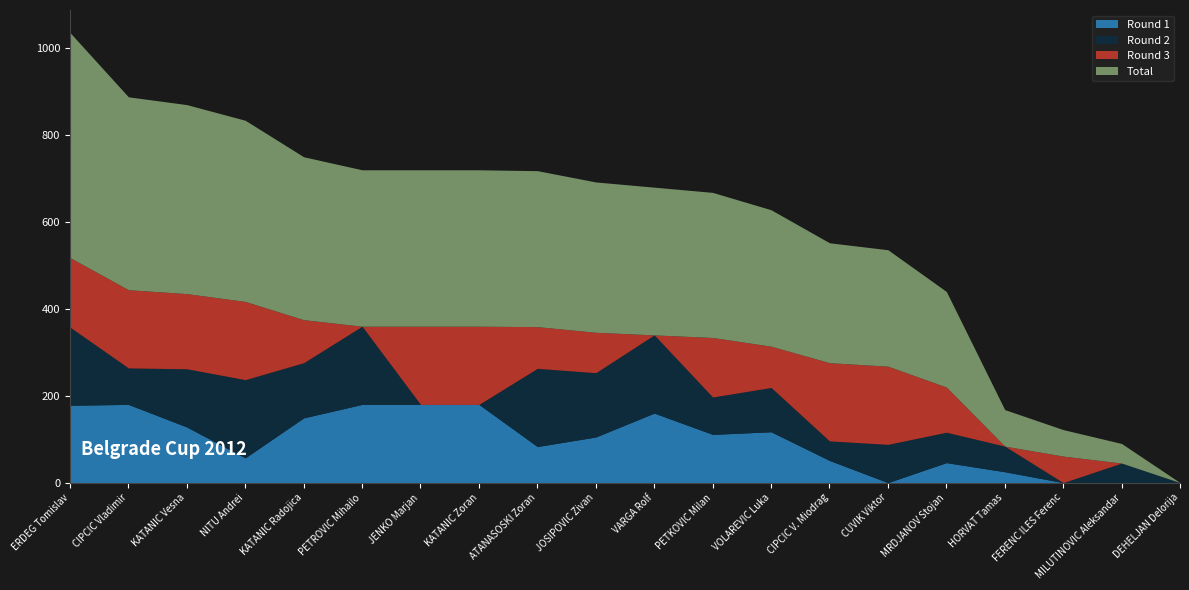

What is the label of the 3rd point from the right?

FERENC ILES Ferenc